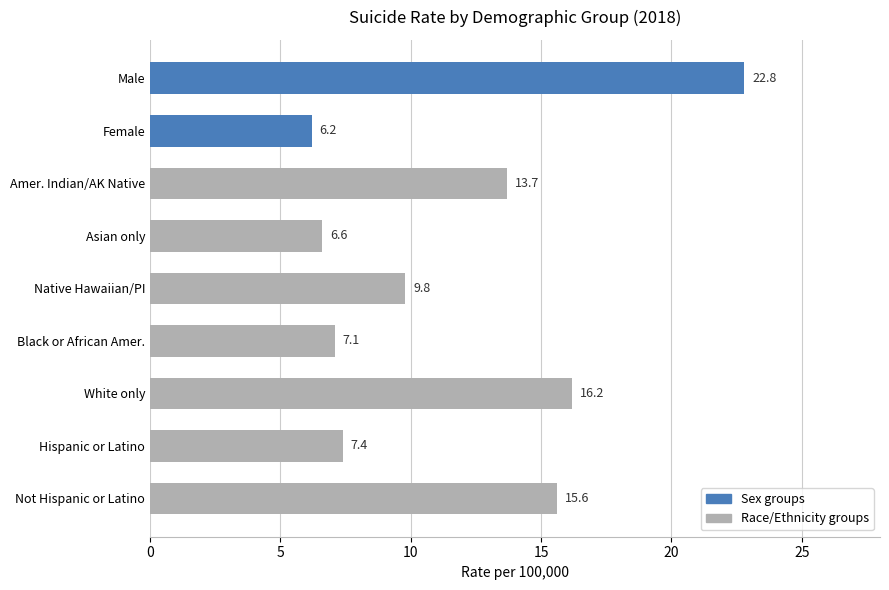

List the labels in order of value, smallest first.

Female, Asian only, Black or African Amer., Hispanic or Latino, Native Hawaiian/PI, Amer. Indian/AK Native, Not Hispanic or Latino, White only, Male